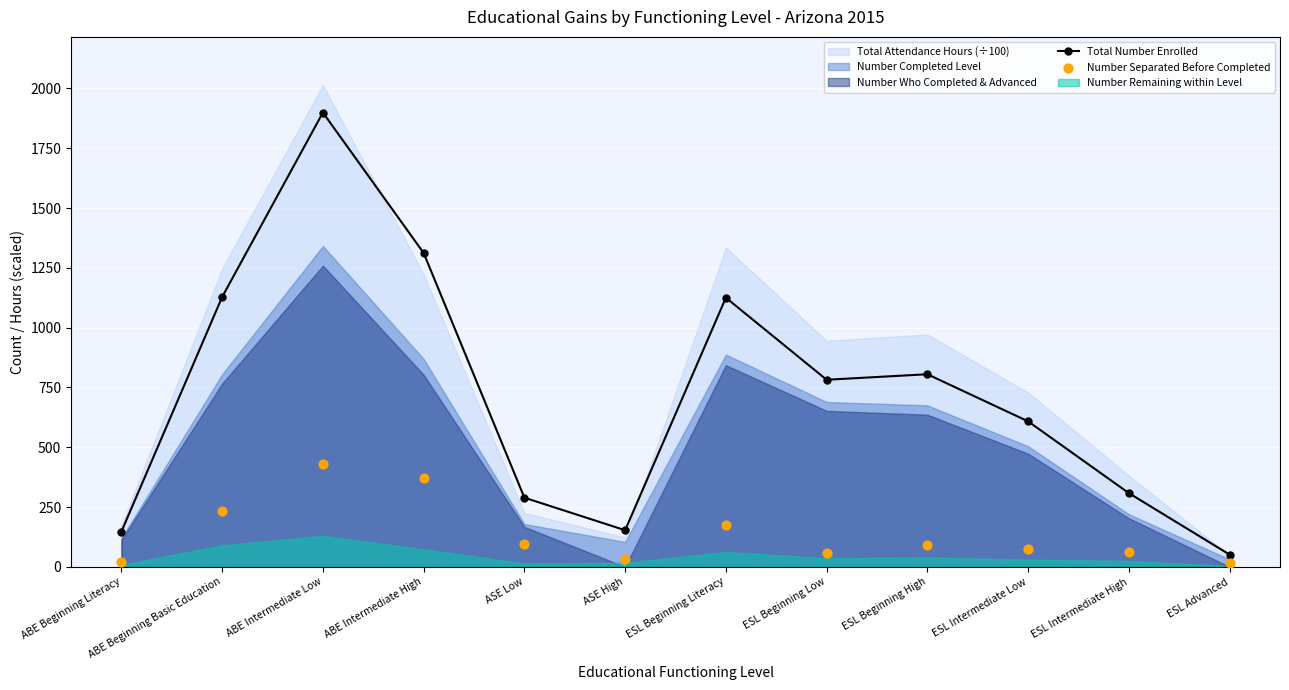

Which series has the largest total across all categories?

Total Number Enrolled